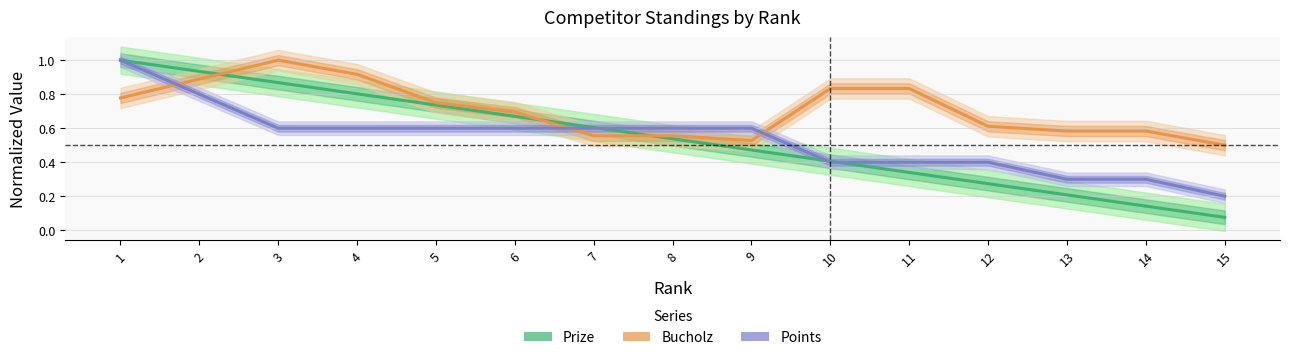

Reading left to right, transcribe all the data shown in this chart.

Prize: 1.0	0.9	0.9	0.8	0.7	0.7	0.6	0.5	0.5	0.4	0.3	0.3	0.2	0.1	0.1
Bucholz: 0.8	0.9	1.0	0.9	0.8	0.7	0.6	0.6	0.5	0.8	0.8	0.6	0.6	0.6	0.5
Points: 1.0	0.8	0.6	0.6	0.6	0.6	0.6	0.6	0.6	0.4	0.4	0.4	0.3	0.3	0.2